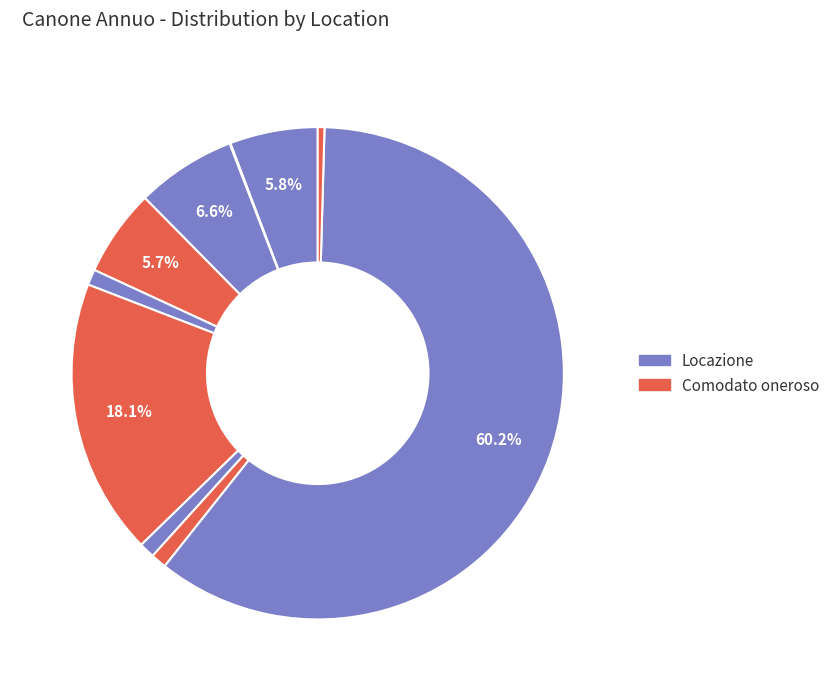

Count the number of slices in the pie.

10